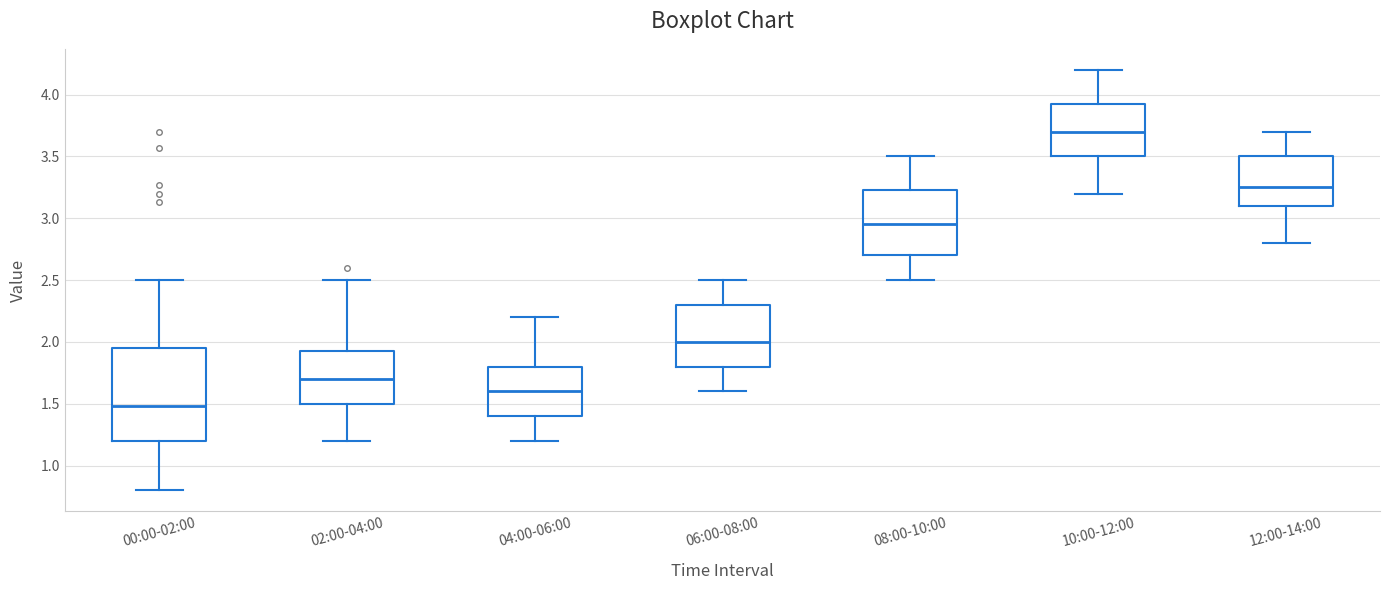

Which box's median line is the lowest?

00:00-02:00